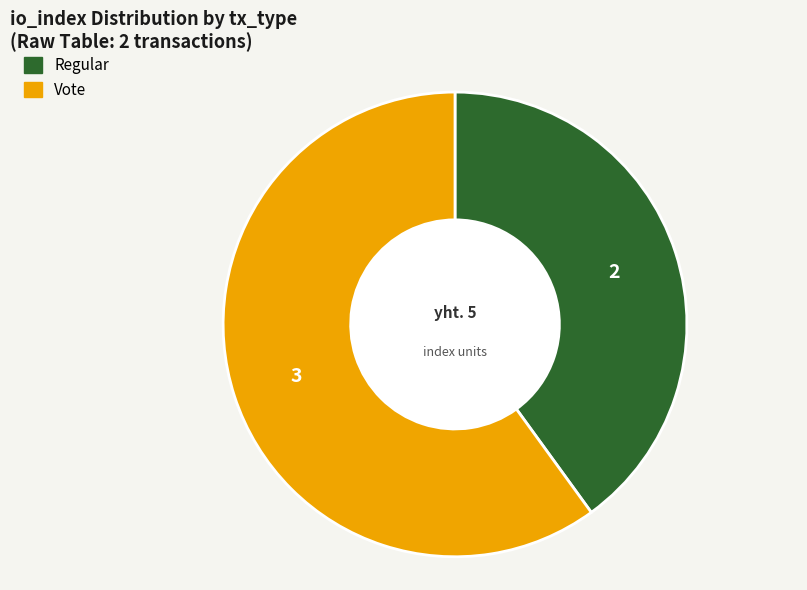

Approximately how many times larger is the value at Vote compared to Regular?

1.5